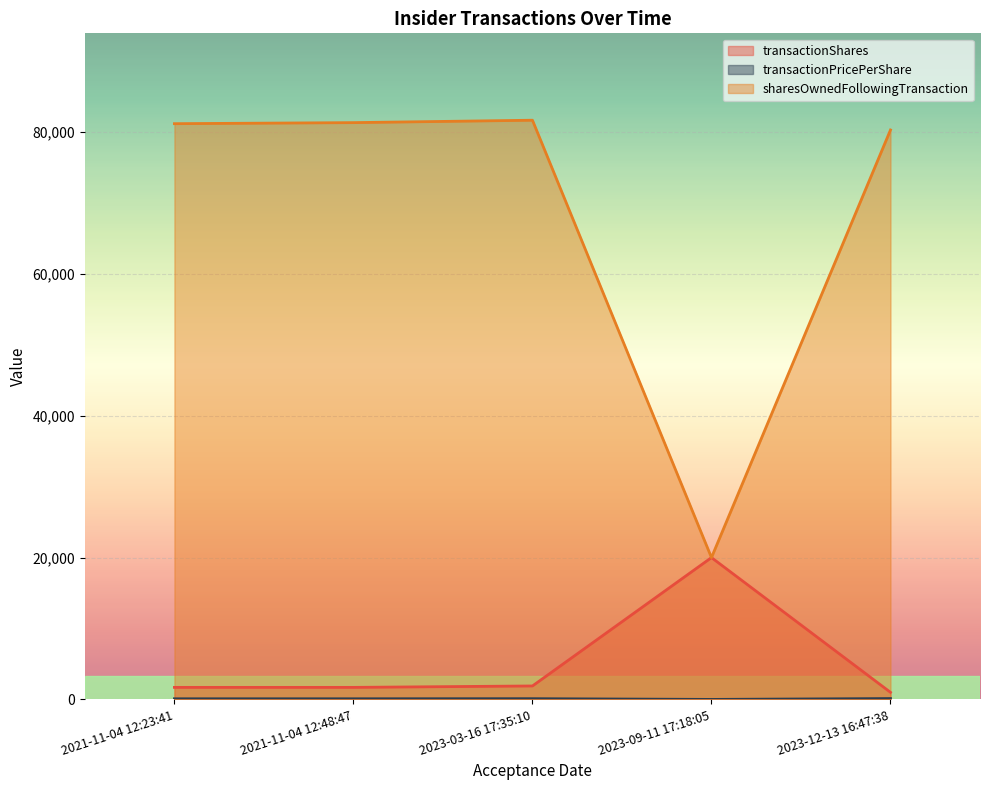

How many lines are shown in the chart?

3